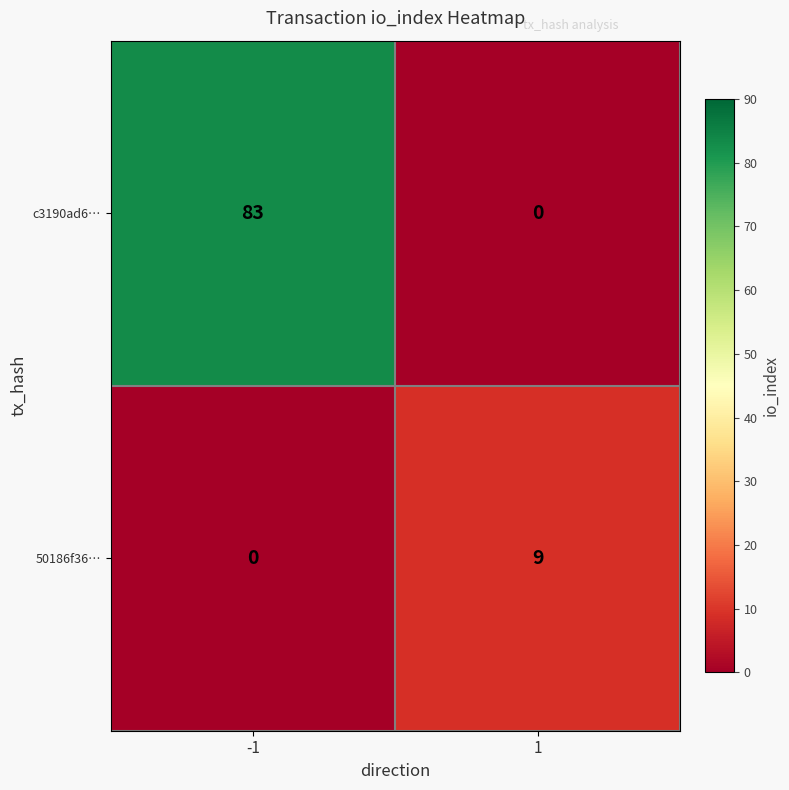

List the series in order of their overall mean, lowest first.

50186f36…, c3190ad6…